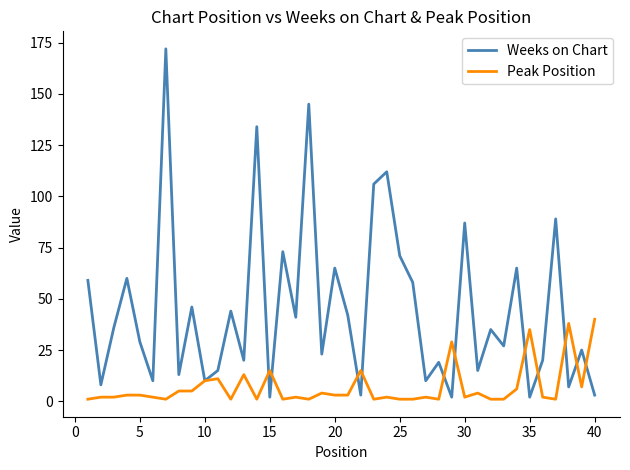

How many interior local peaks does the Weeks on Chart series have?

15